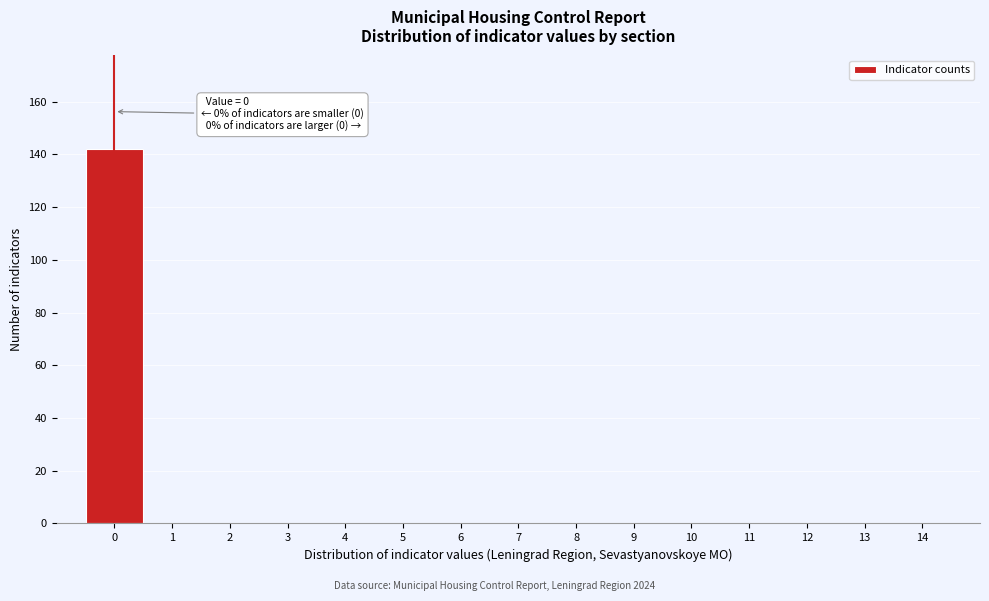

Reading right to left, list all the values displayed in this chart.

14=0	13=0	12=0	11=0	10=0	9=0	8=0	7=0	6=0	5=0	4=0	3=0	2=0	1=0	0=142